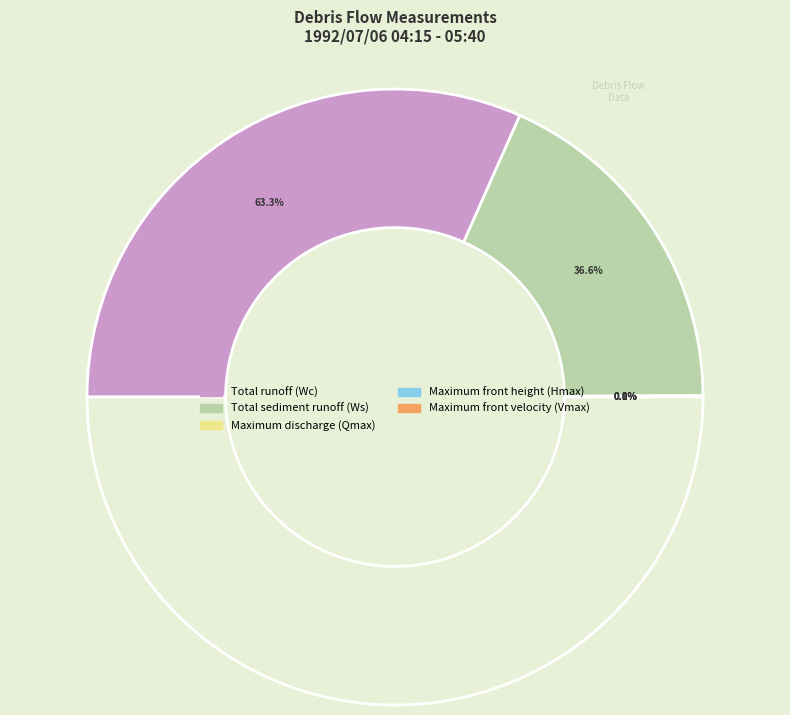

Is it true that Maximum front height (Hmax) is 0% of the pie?

True